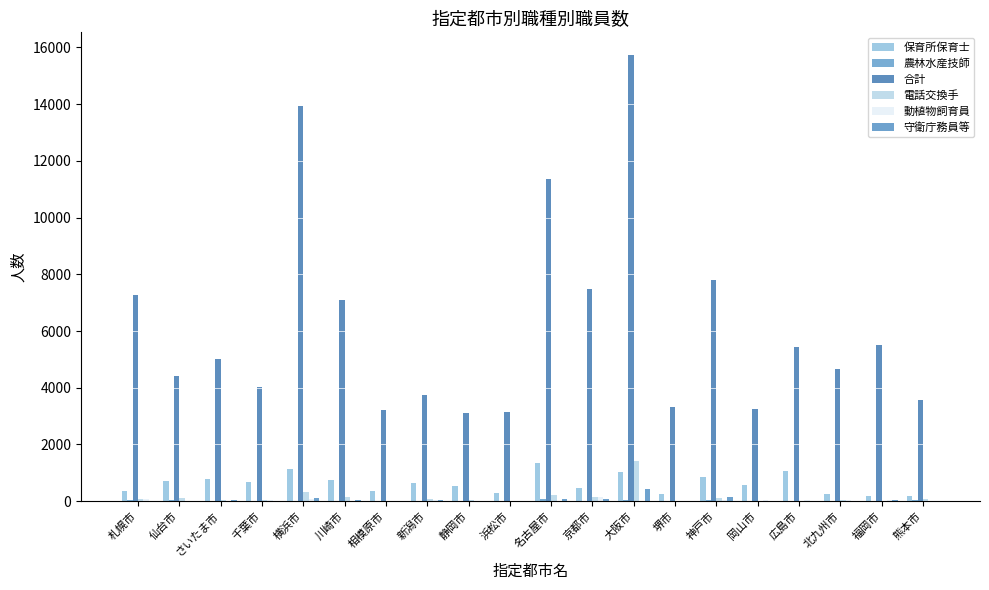

Where does the 合計 series first go above 5004?

札幌市